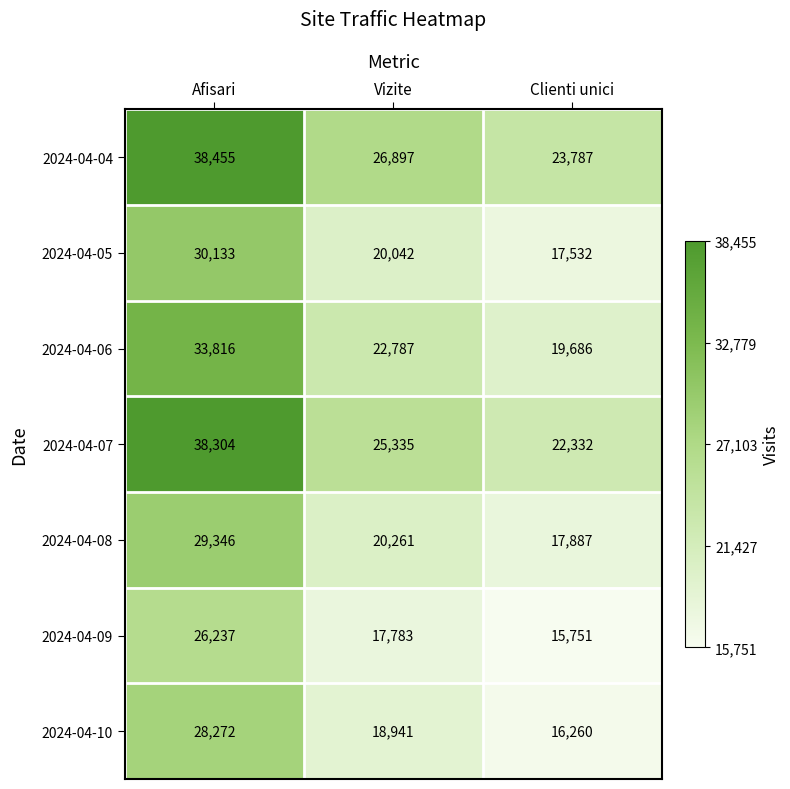

Which series has the largest range (max minus min)?

2024-04-07